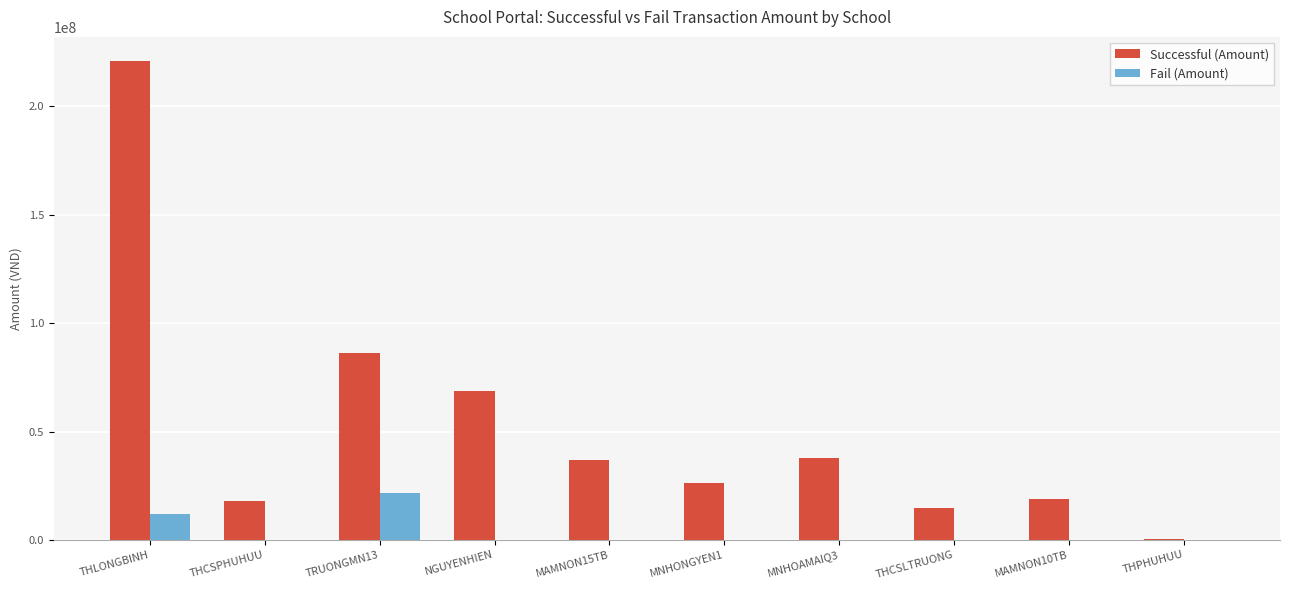

How many series are shown in this chart?

2